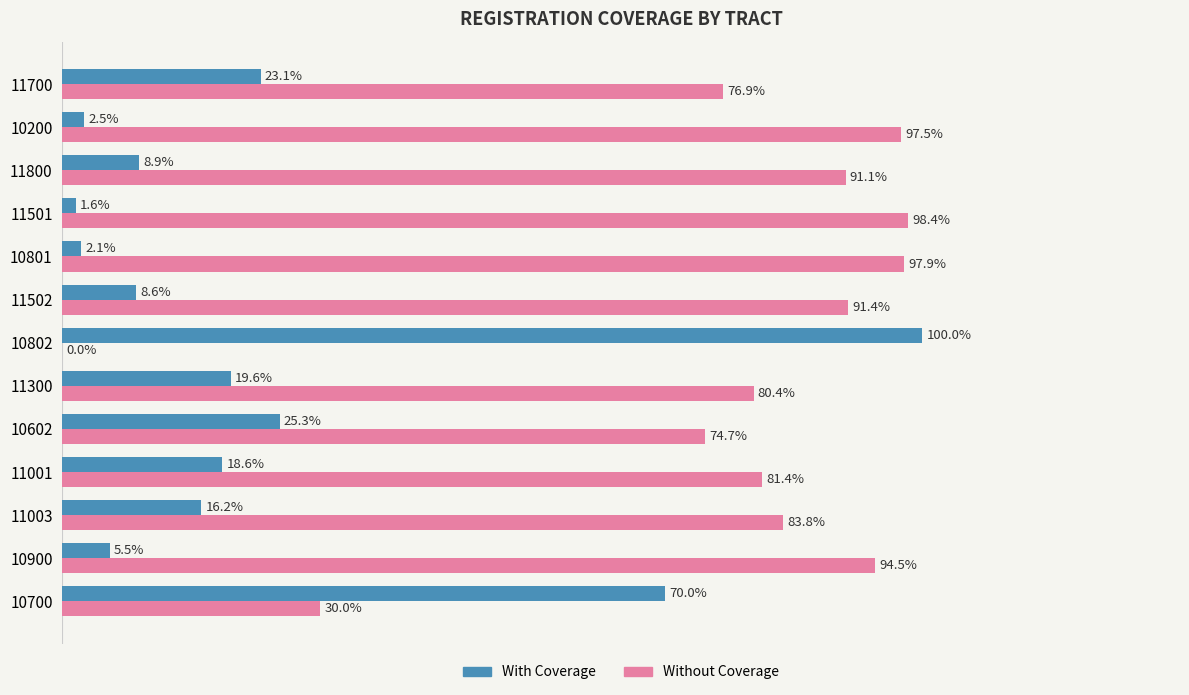

Which series has the largest total across all categories?

Without Coverage